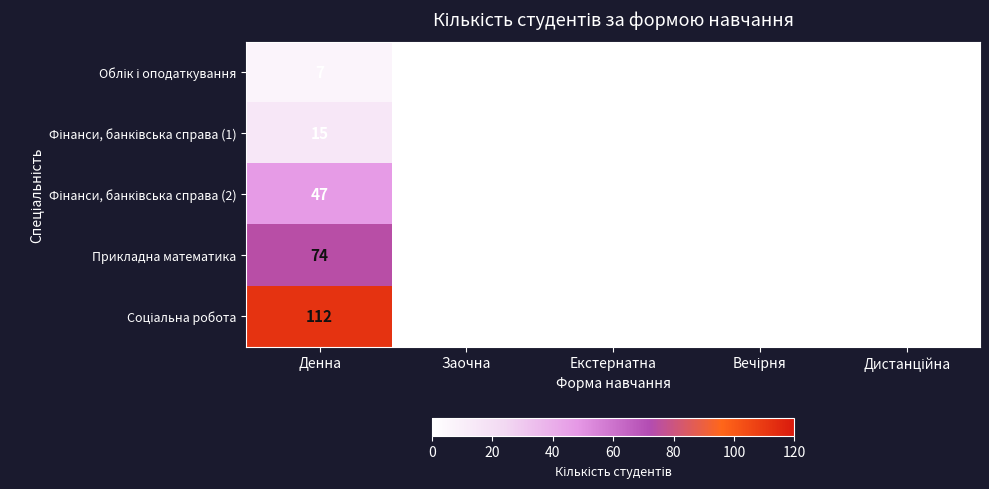

Which category has the highest value across all series?

Денна